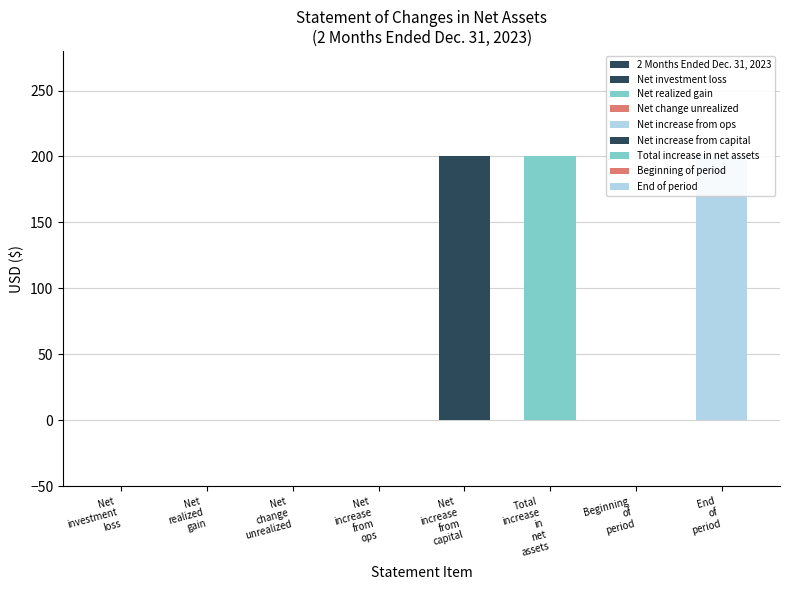

Which label corresponds to the largest value in the chart?

Net
increase
from
capital